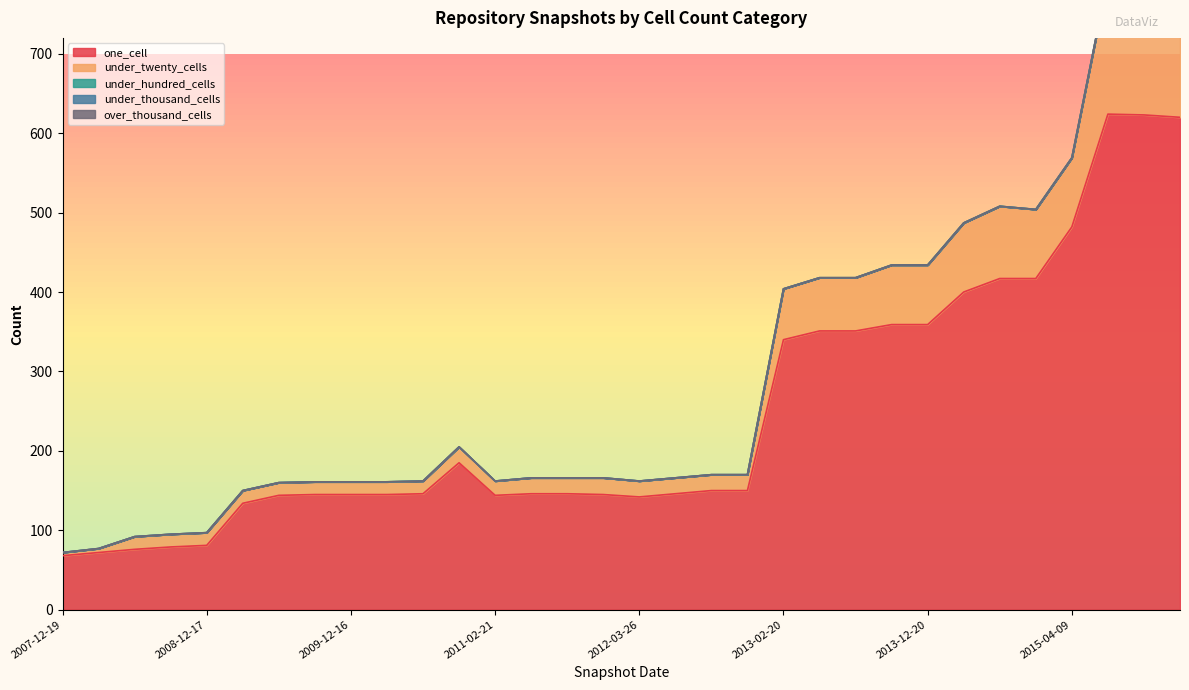

Does the chart have visible grid lines?

No